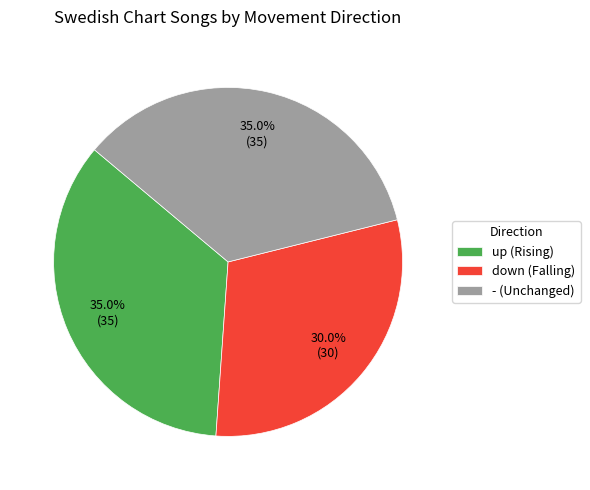

Count the number of slices in the pie.

3